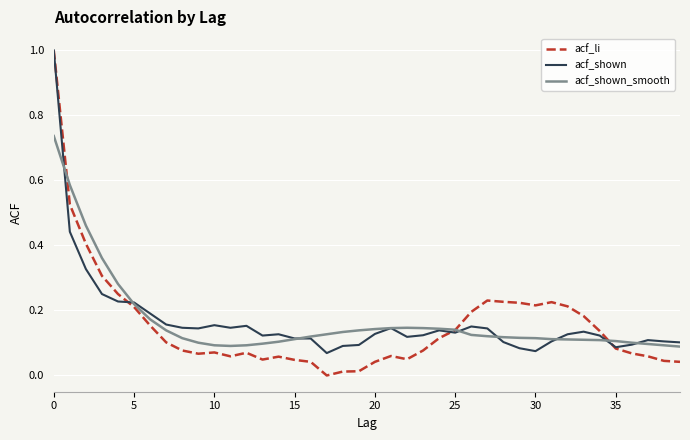

What is the maximum value shown in the chart?

1.0